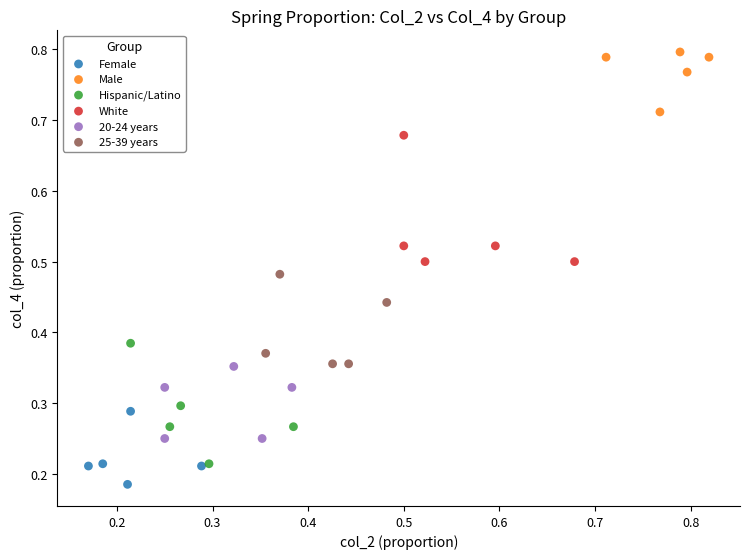

Which series contains the lowest Y value?

Female